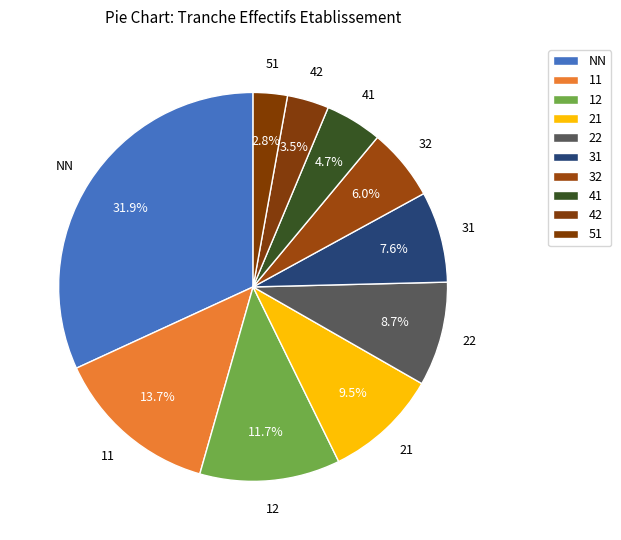

Does any single category account for the majority?

No